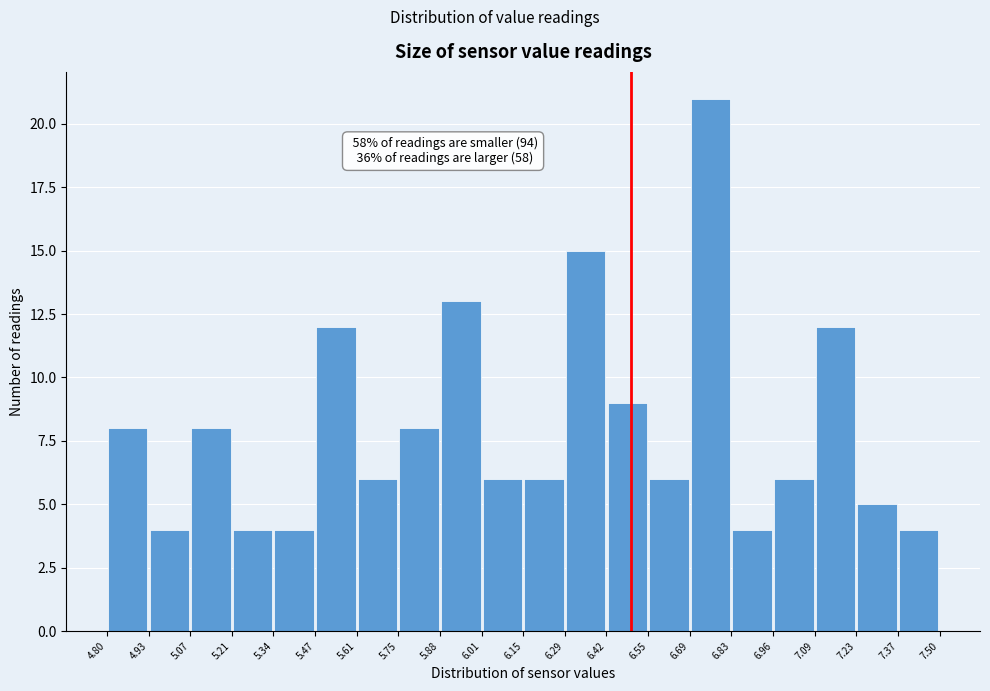

Over which range of the x-axis is the bar tallest?

6.69 to 6.83